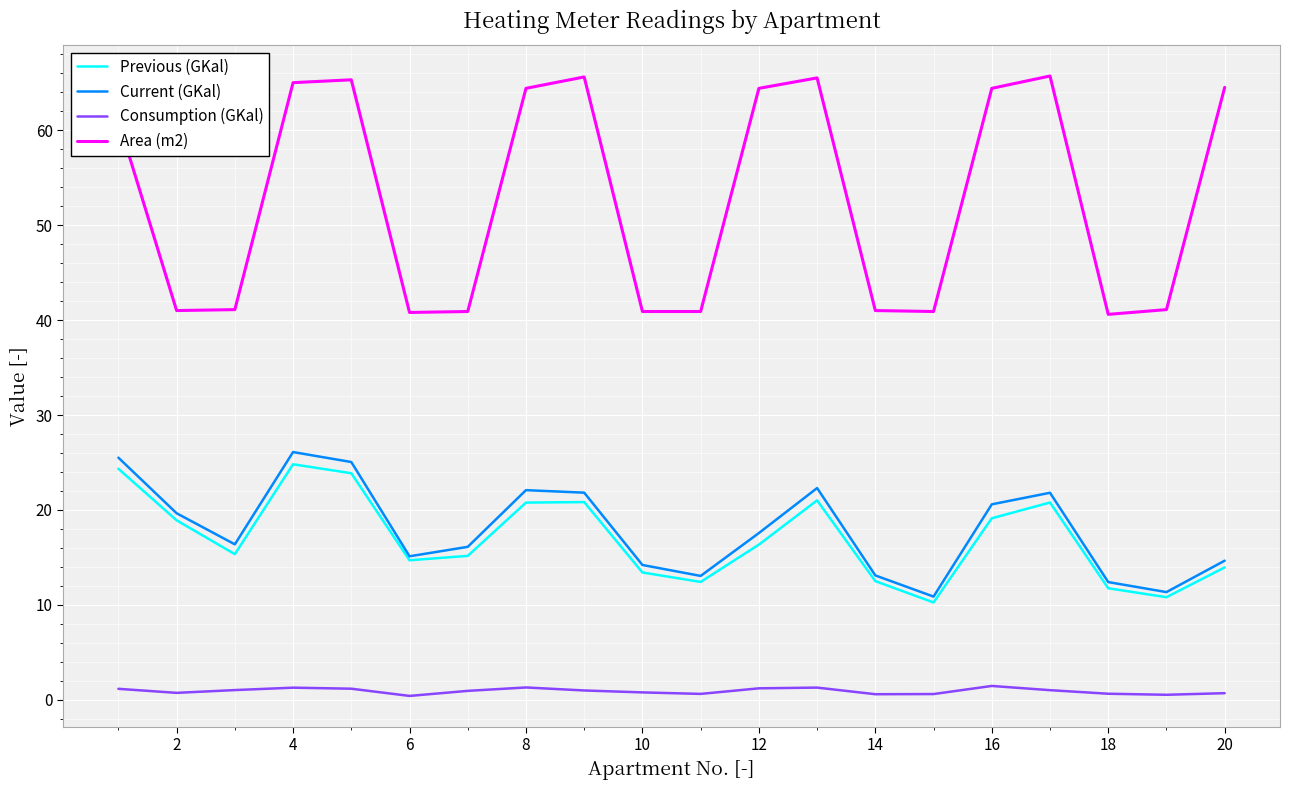

How many lines are shown in the chart?

4